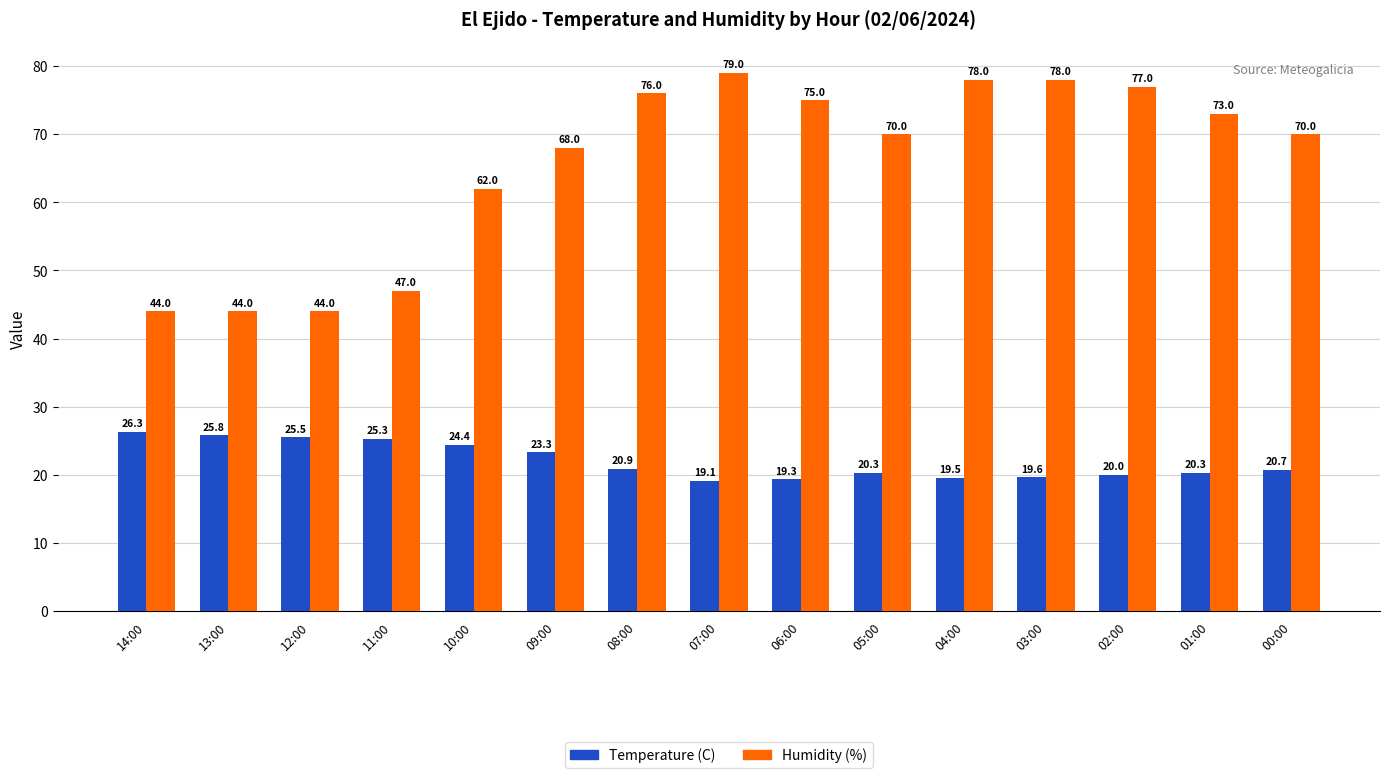

How many bars are there in each group?

2